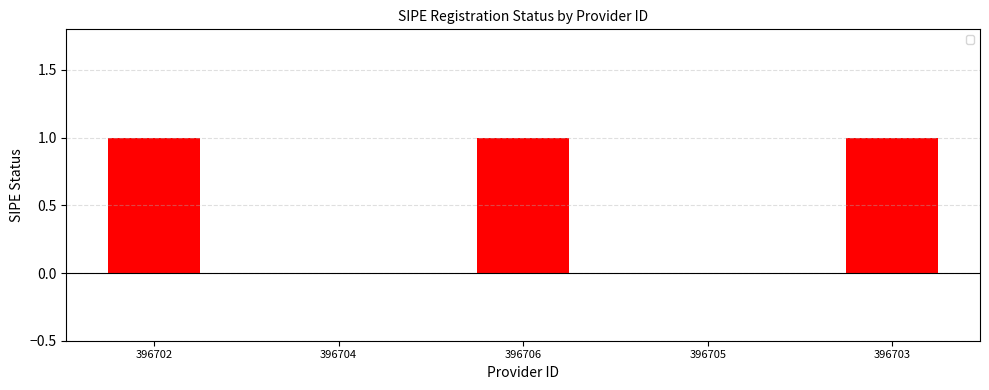

Rank the categories by value from lowest to highest.

396704, 396705, 396702, 396706, 396703